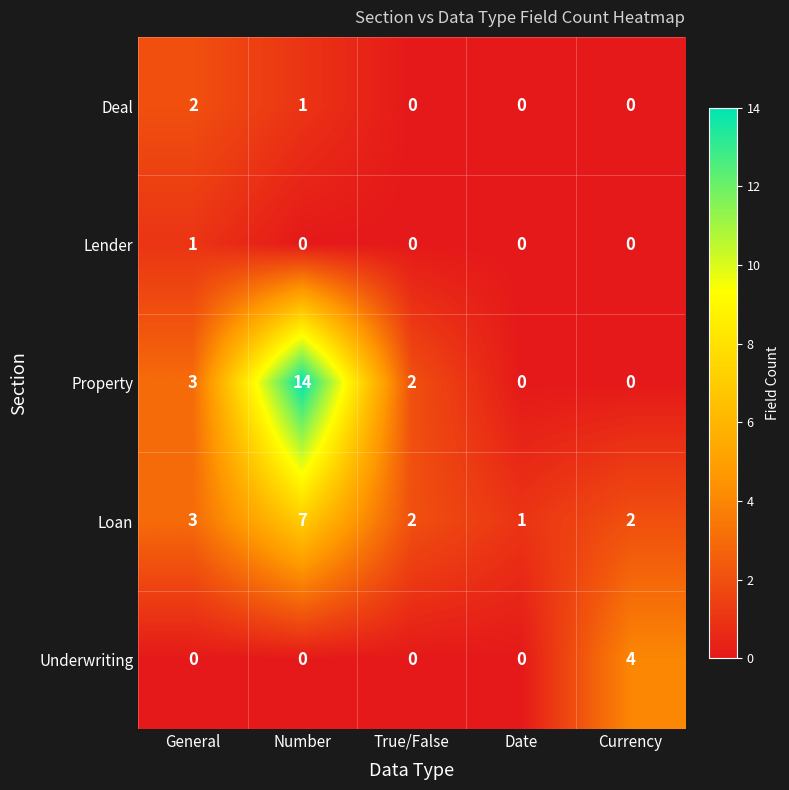

Which series has the widest spread of values?

Property